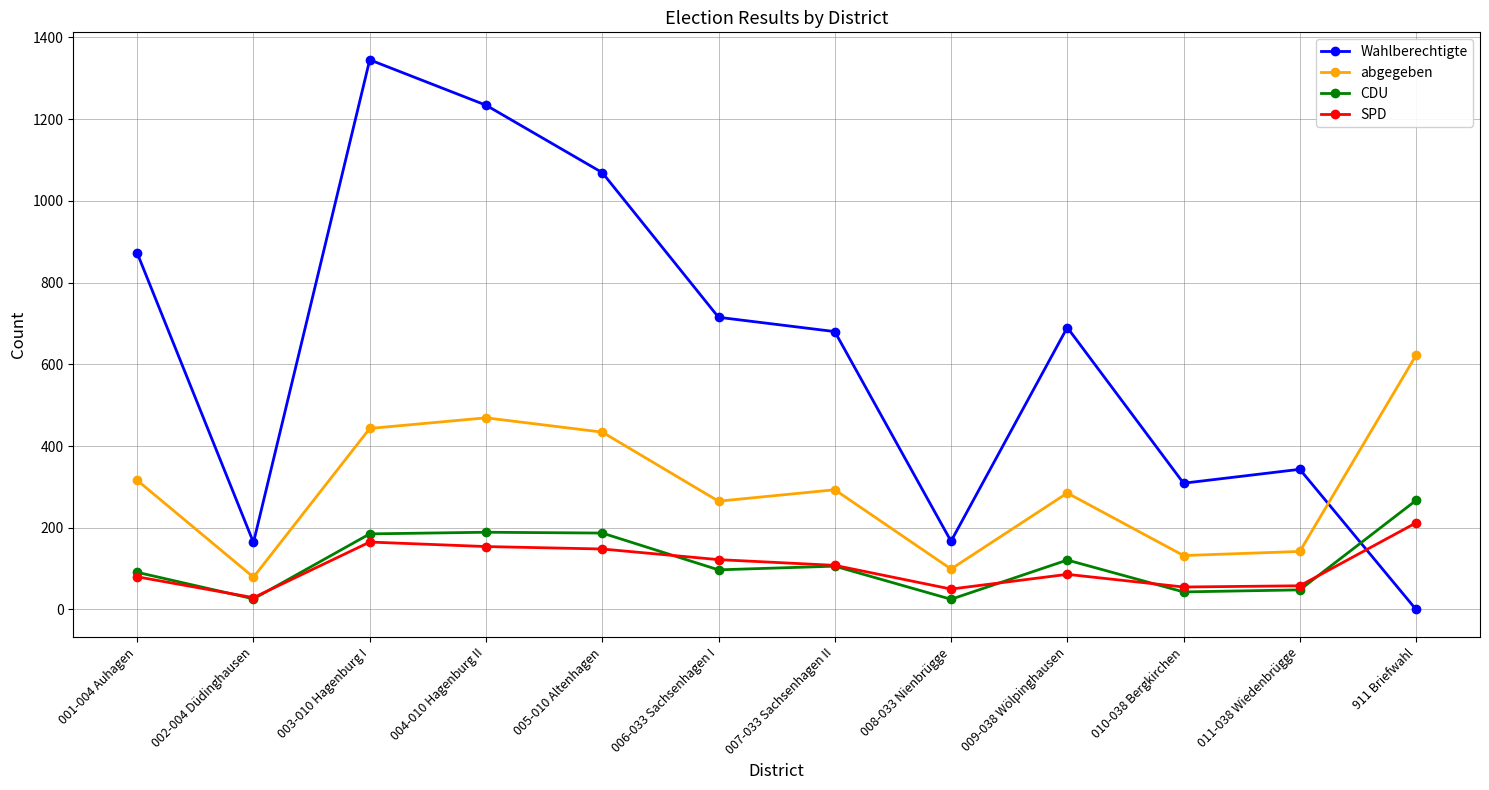

Where is the first local minimum for abgegeben?

002-004 Düdinghausen